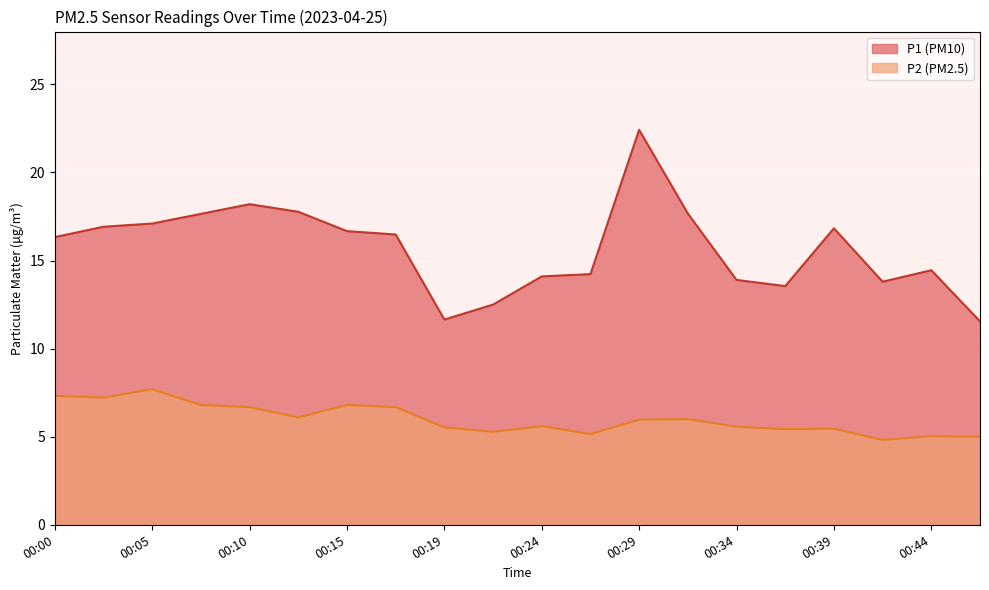

The P1 series shows 16.5 at 00:17. True or false?

True